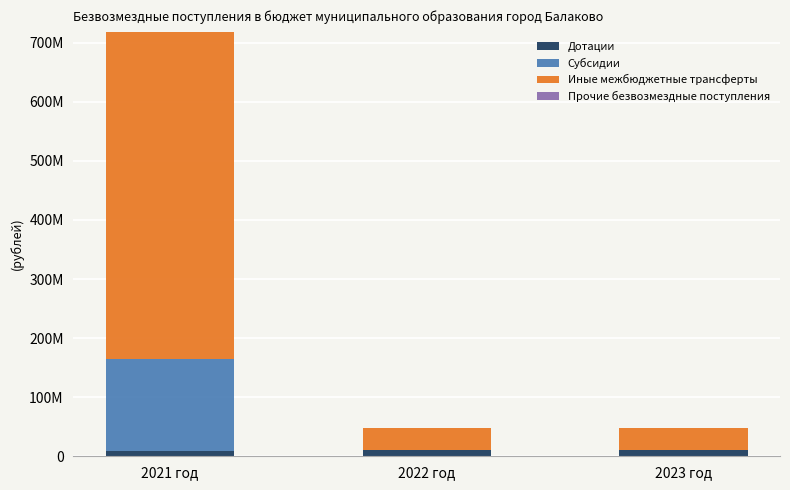

Are the bars grouped side by side (vs. stacked)?

No